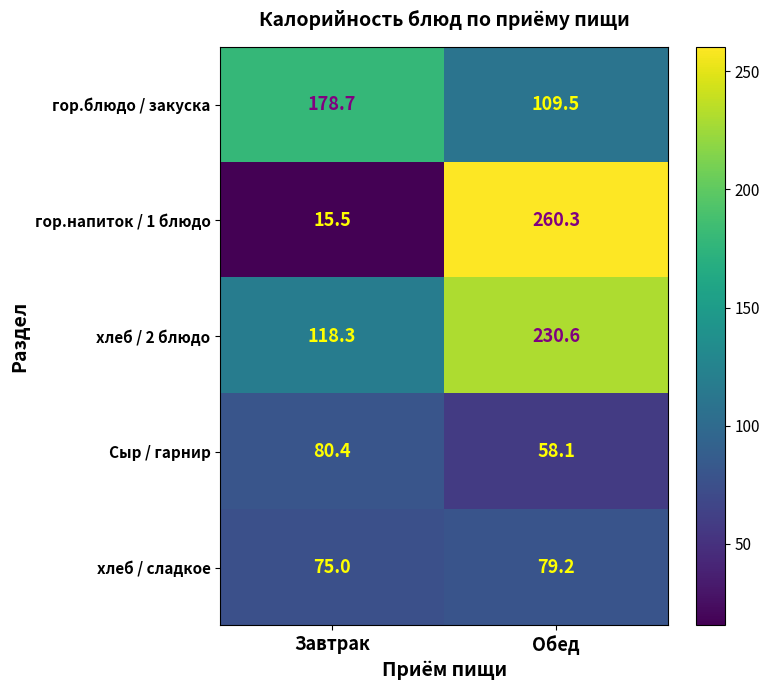

Which series has the largest total across all categories?

хлеб / 2 блюдо